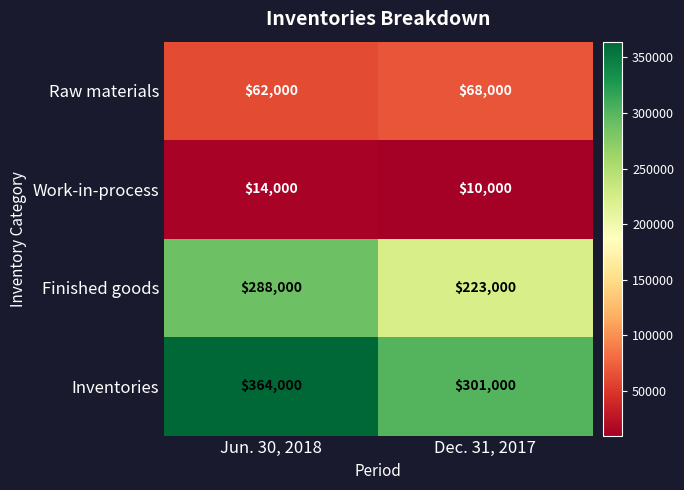

Between Jun. 30, 2018 and Dec. 31, 2017, which series saw the biggest shift?

Finished goods